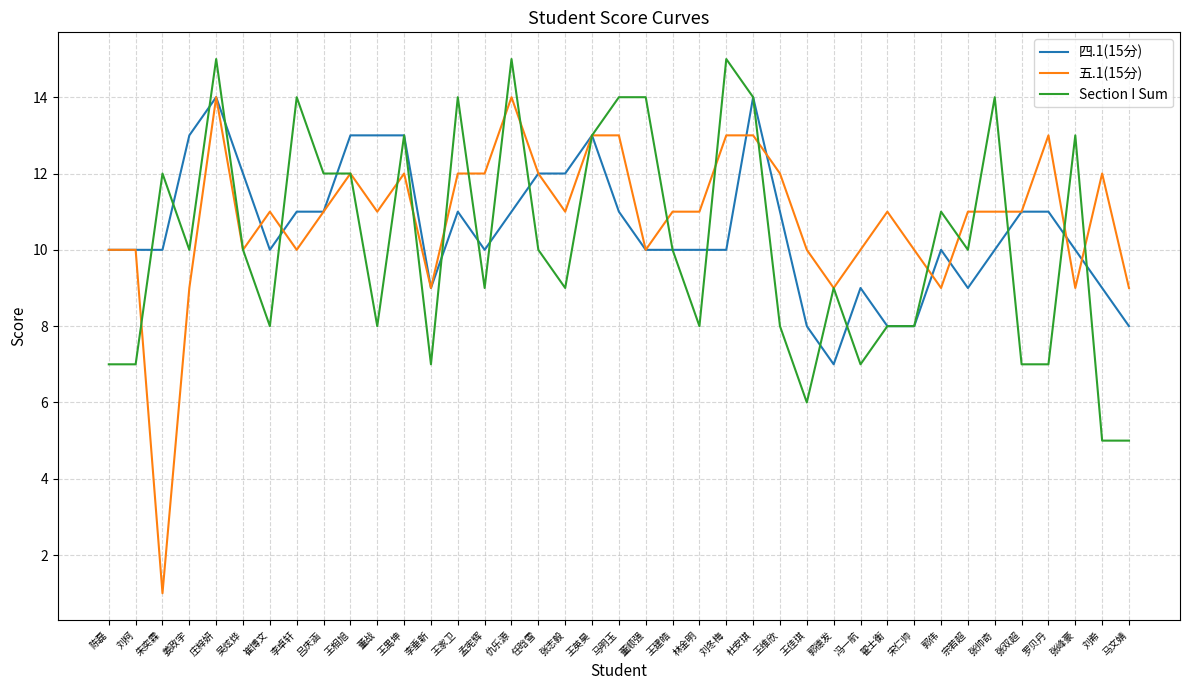

What is the maximum value shown in the chart?

15